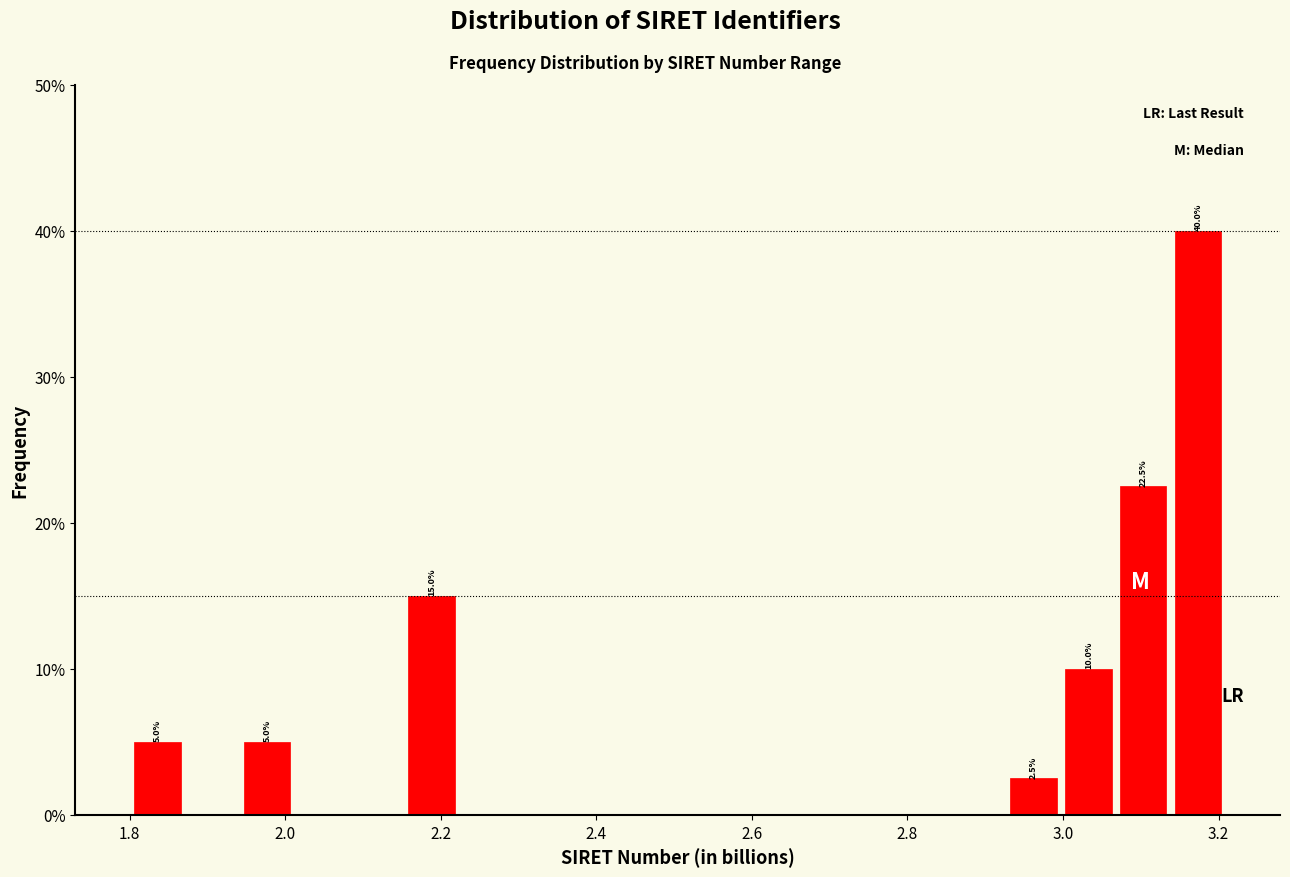

Around what value on the x-axis is the tallest bar? Give the approximate position of its centre, as read against the axis.

3.18